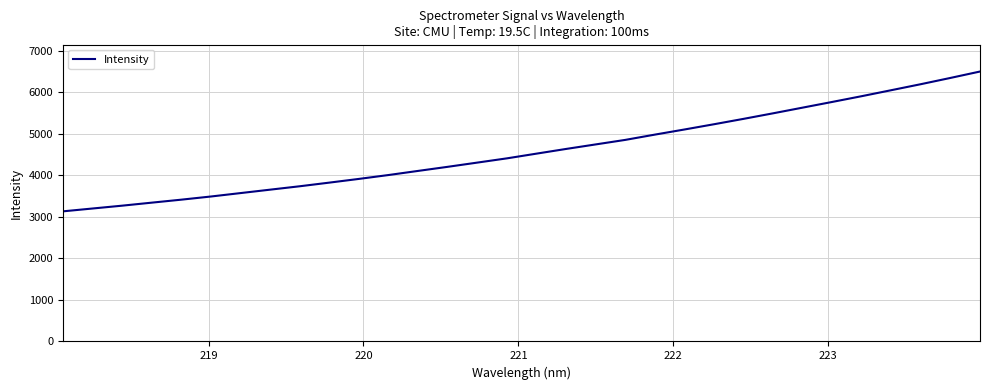

What is the greatest value displayed?

6502.7